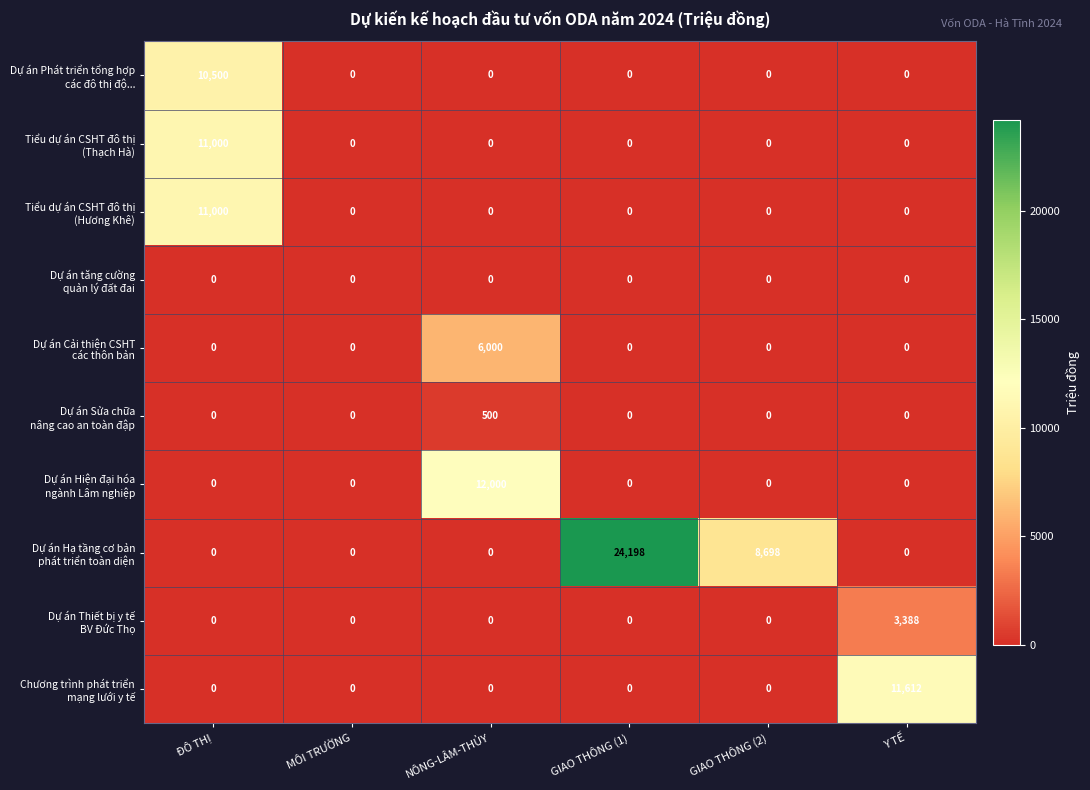

At how many categories does at least one series exceed 3654?

5